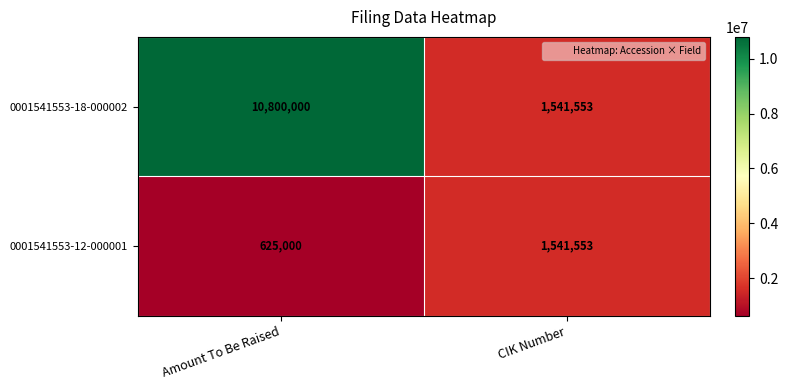

What is the spread (max minus min) of values at Amount To Be Raised?

10175000